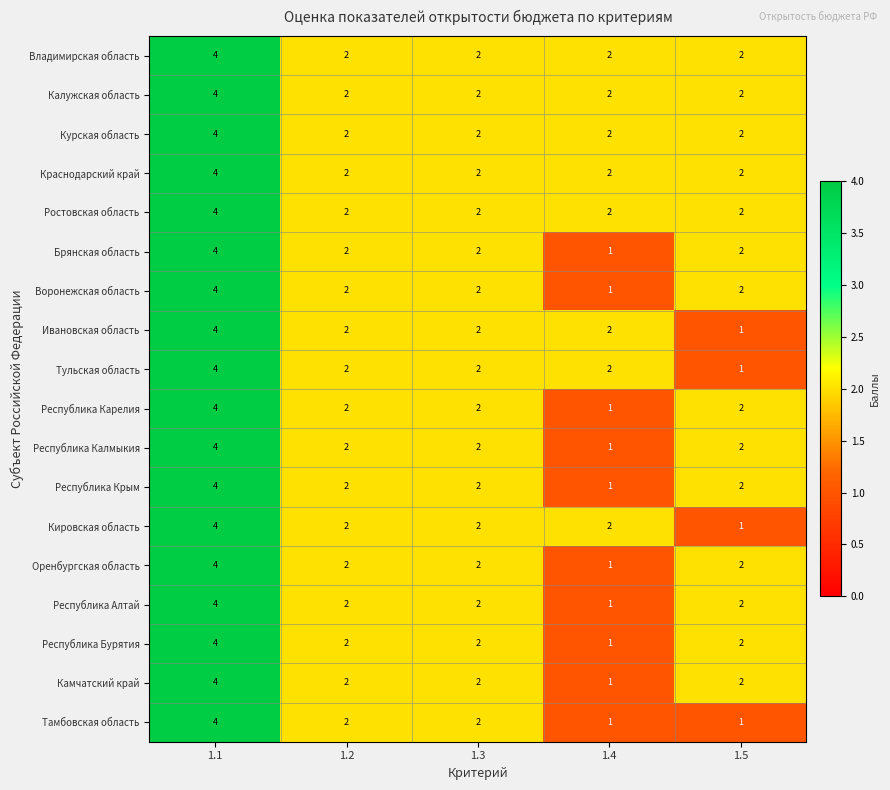

Read the Воронежская область value at 1.1.

4